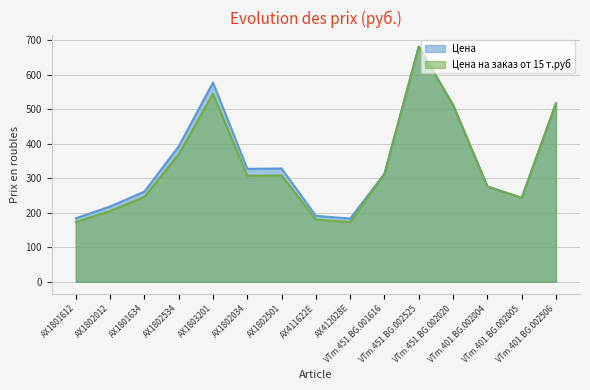

What position from the right is AX1801612?

15